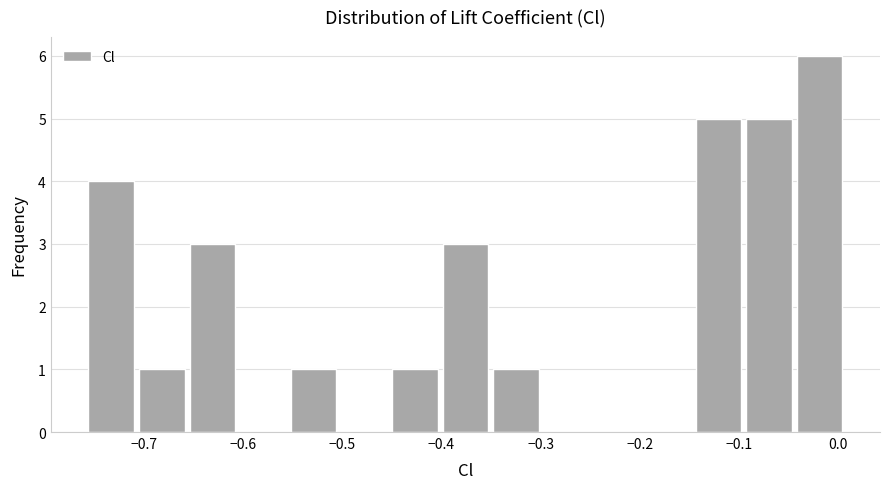

Which range on the x-axis has the tallest bar?

-0.04 to 0.01